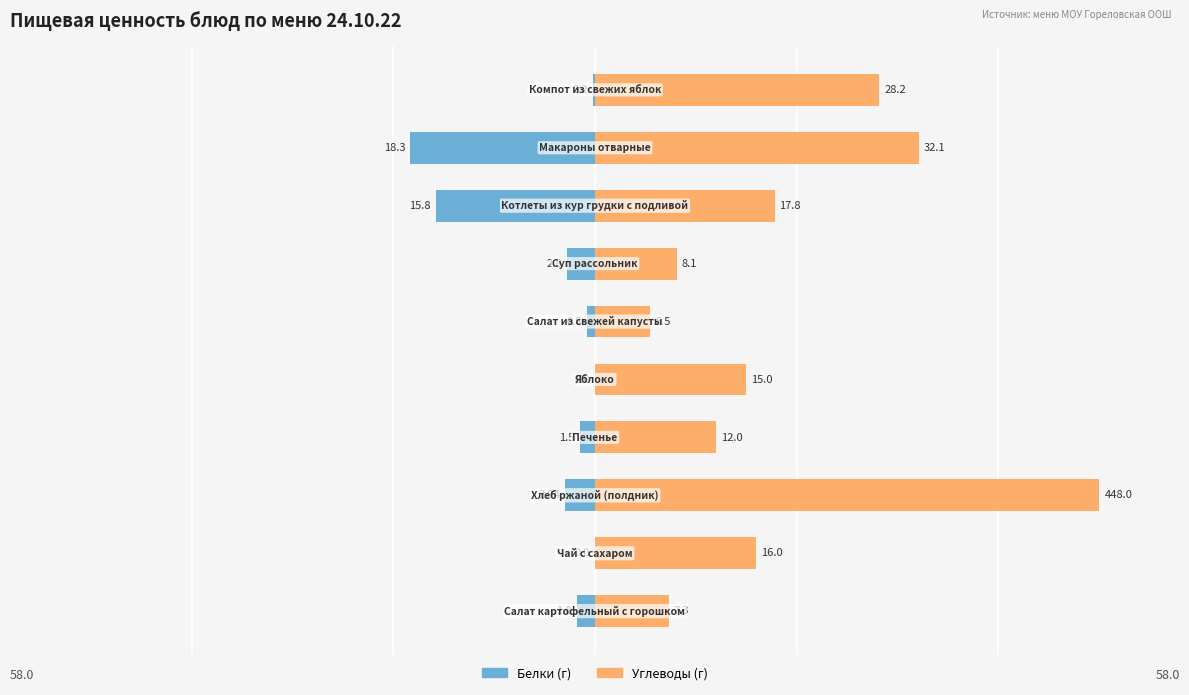

Does the chart contain any negative values?

Yes